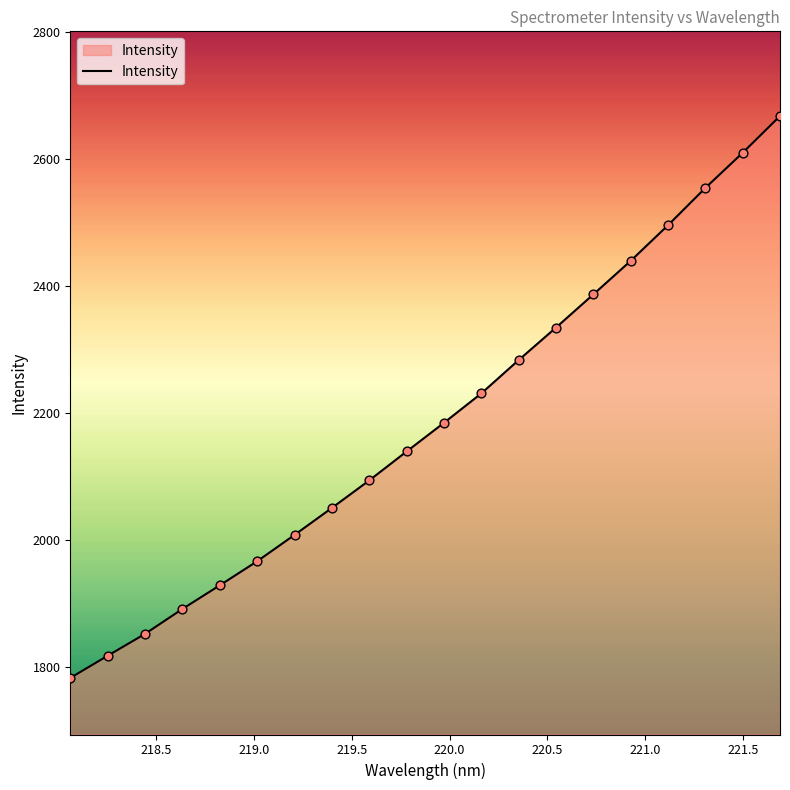

What is the difference between the maximum and minimum values?

885.3